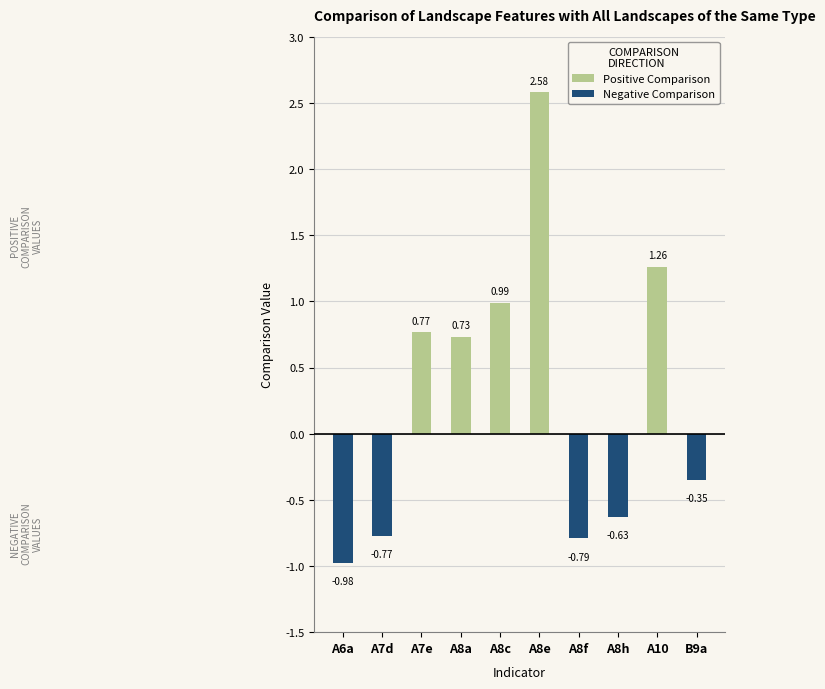

How many data points in Positive Comparison are above 0?

5